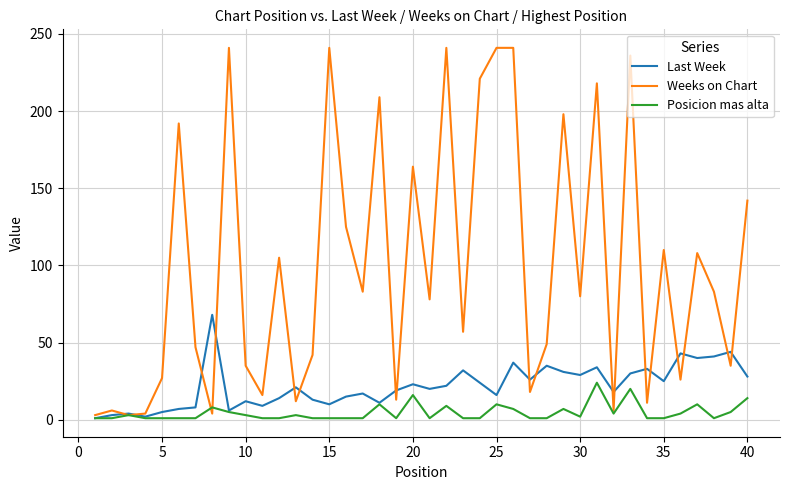

List the series in order of their peak value, highest first.

Weeks on Chart, Last Week, Posicion mas alta